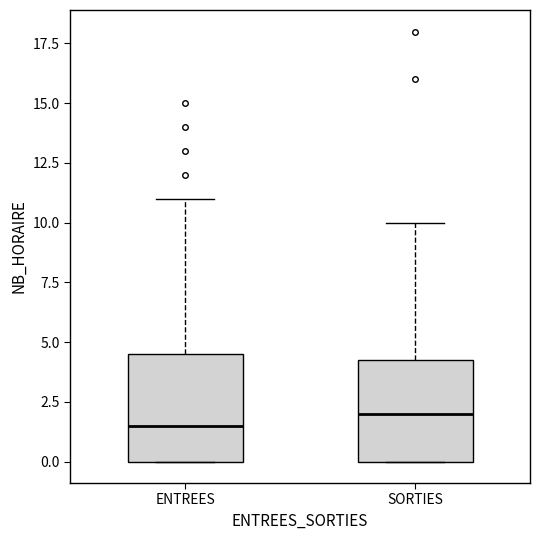

Which box's median line is the highest?

SORTIES